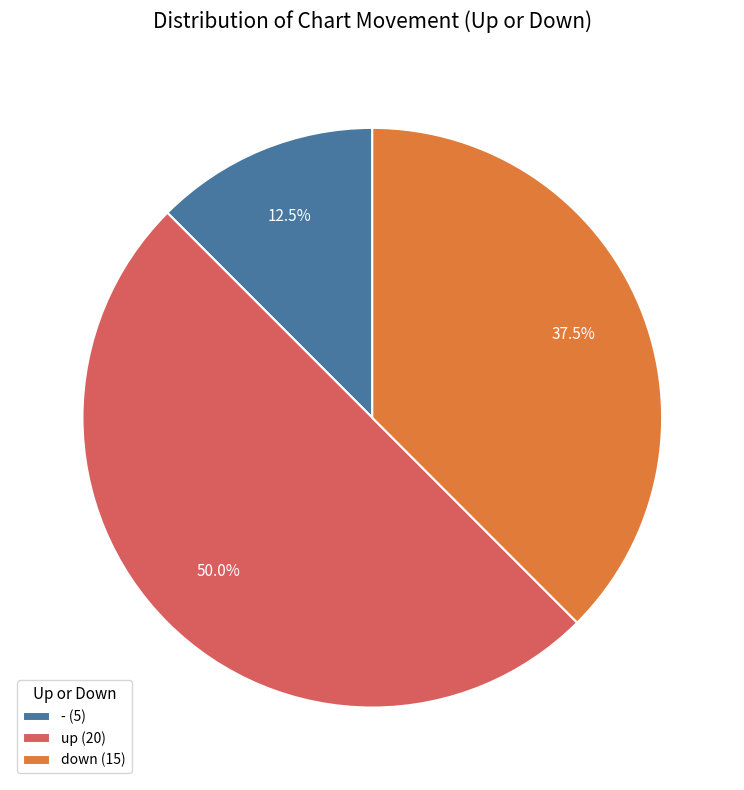

How many segments does this pie chart have?

3